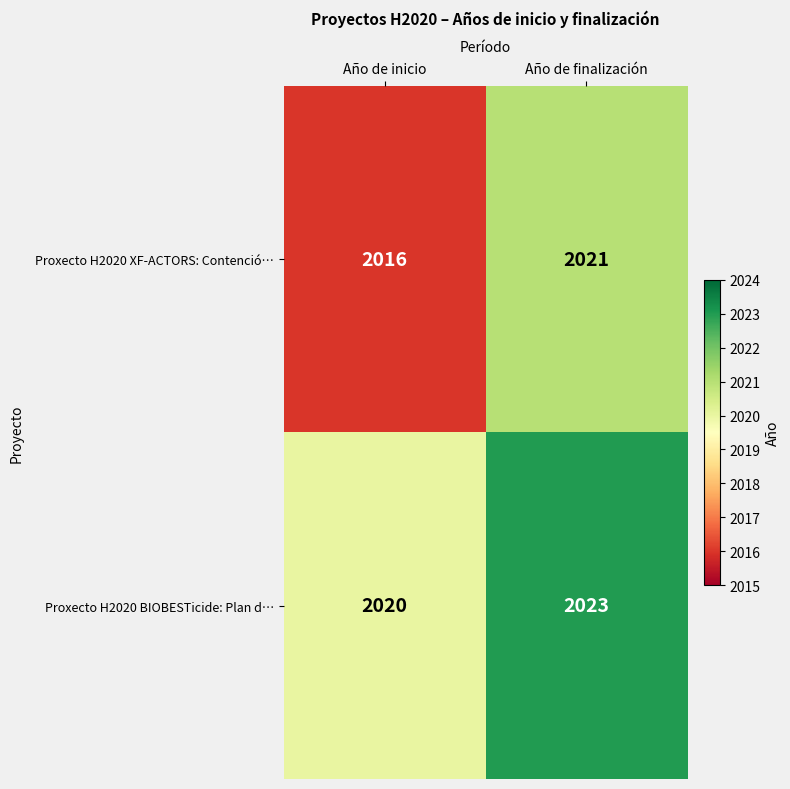

Which series has the largest total across all categories?

Proxecto H2020 BIOBESTicide: Plan d…